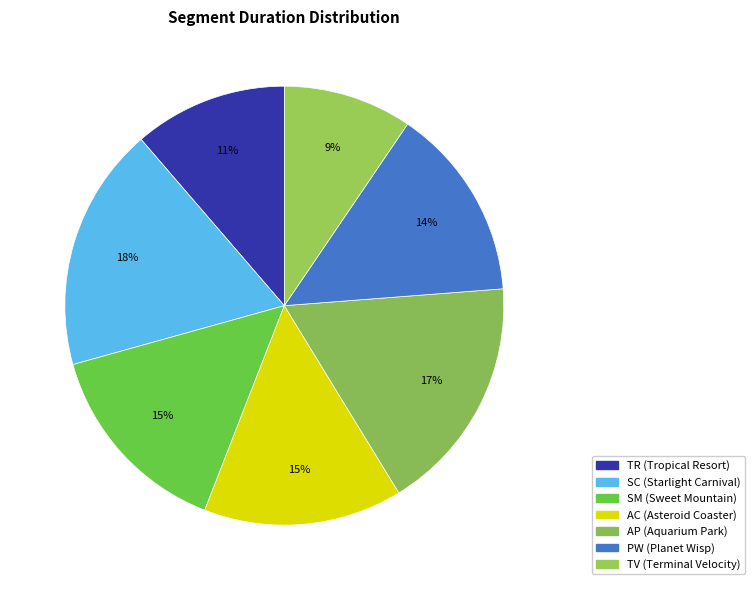

To the nearest percent, what is the difference between the AP (Aquarium Park) and PW (Planet Wisp) slice percentages?

3%